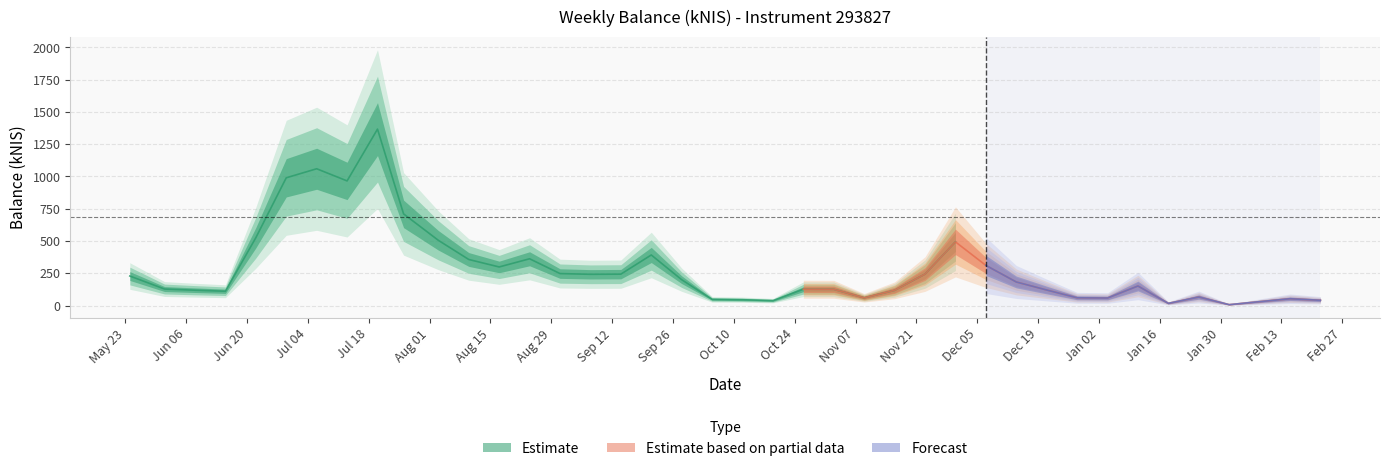

Between 2023-11-09 and 2023-11-16, which is larger?

2023-11-16